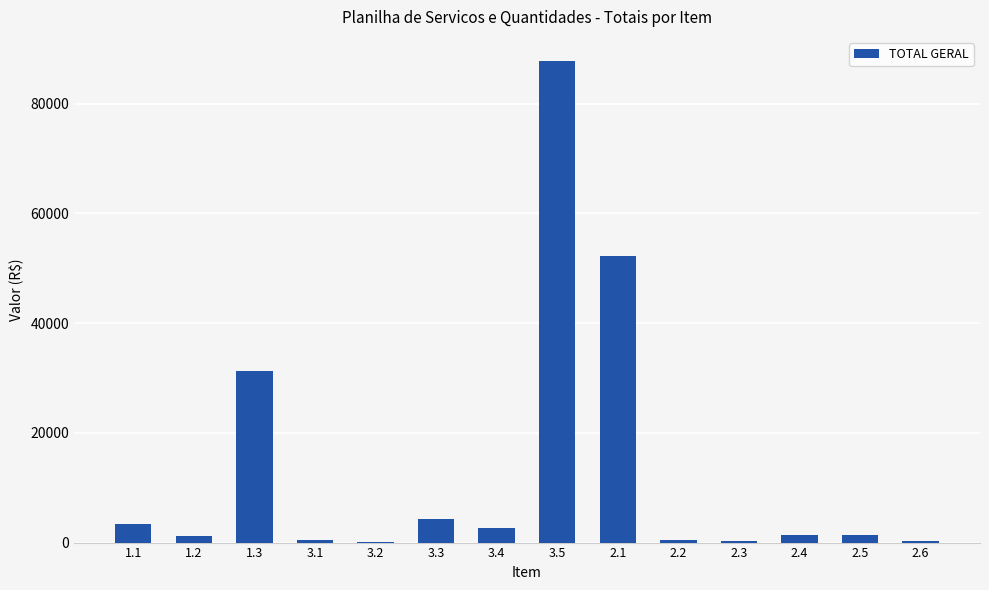

The value at 3.5 is 87765.0. True or false?

True